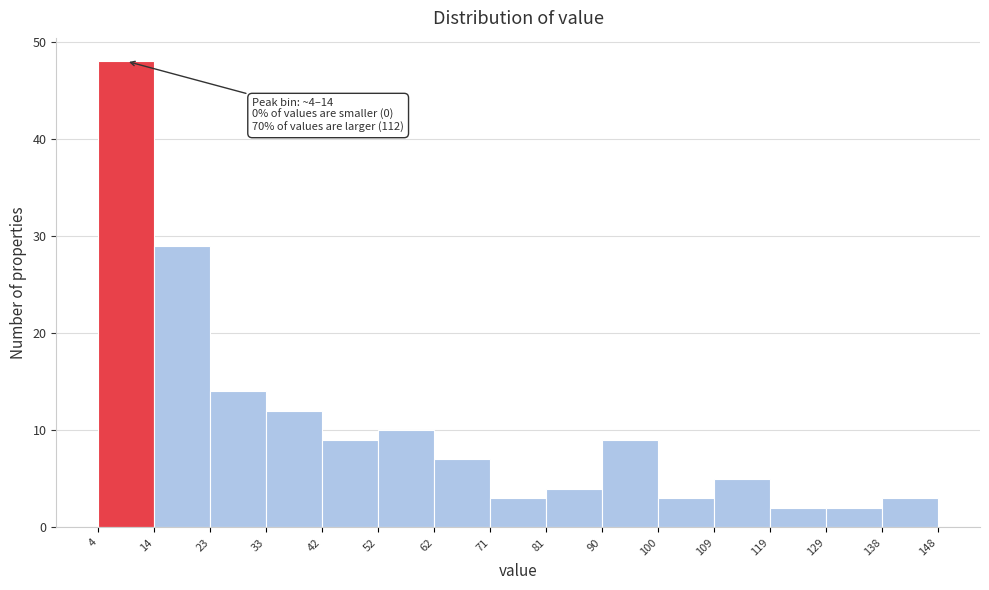

Which range on the x-axis has the tallest bar?

4 to 14